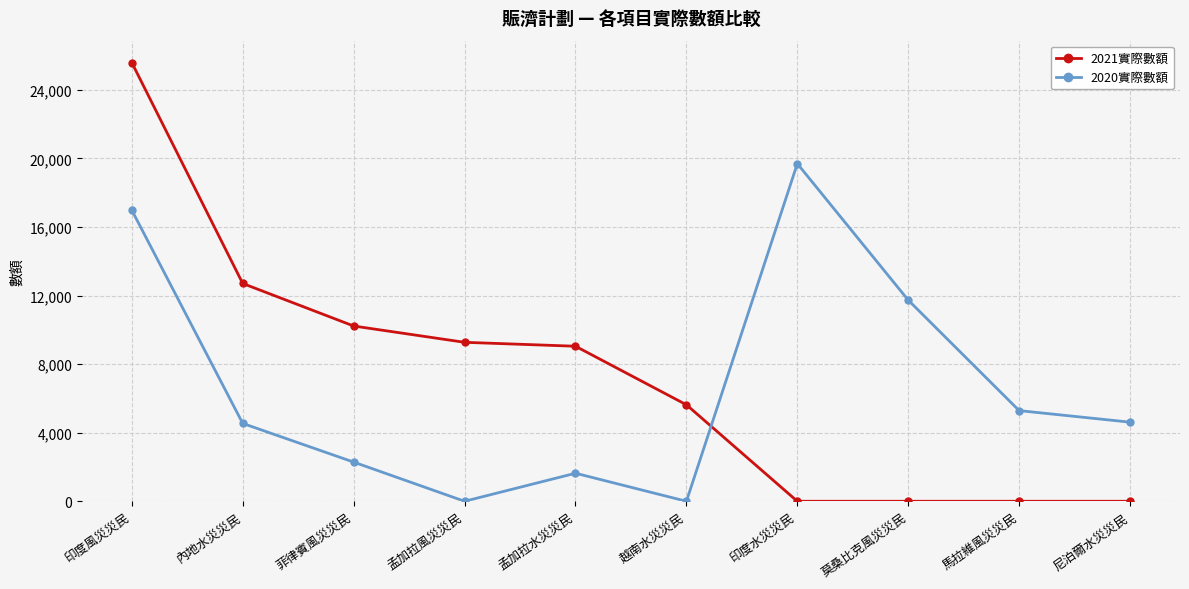

Does the chart have visible grid lines?

Yes